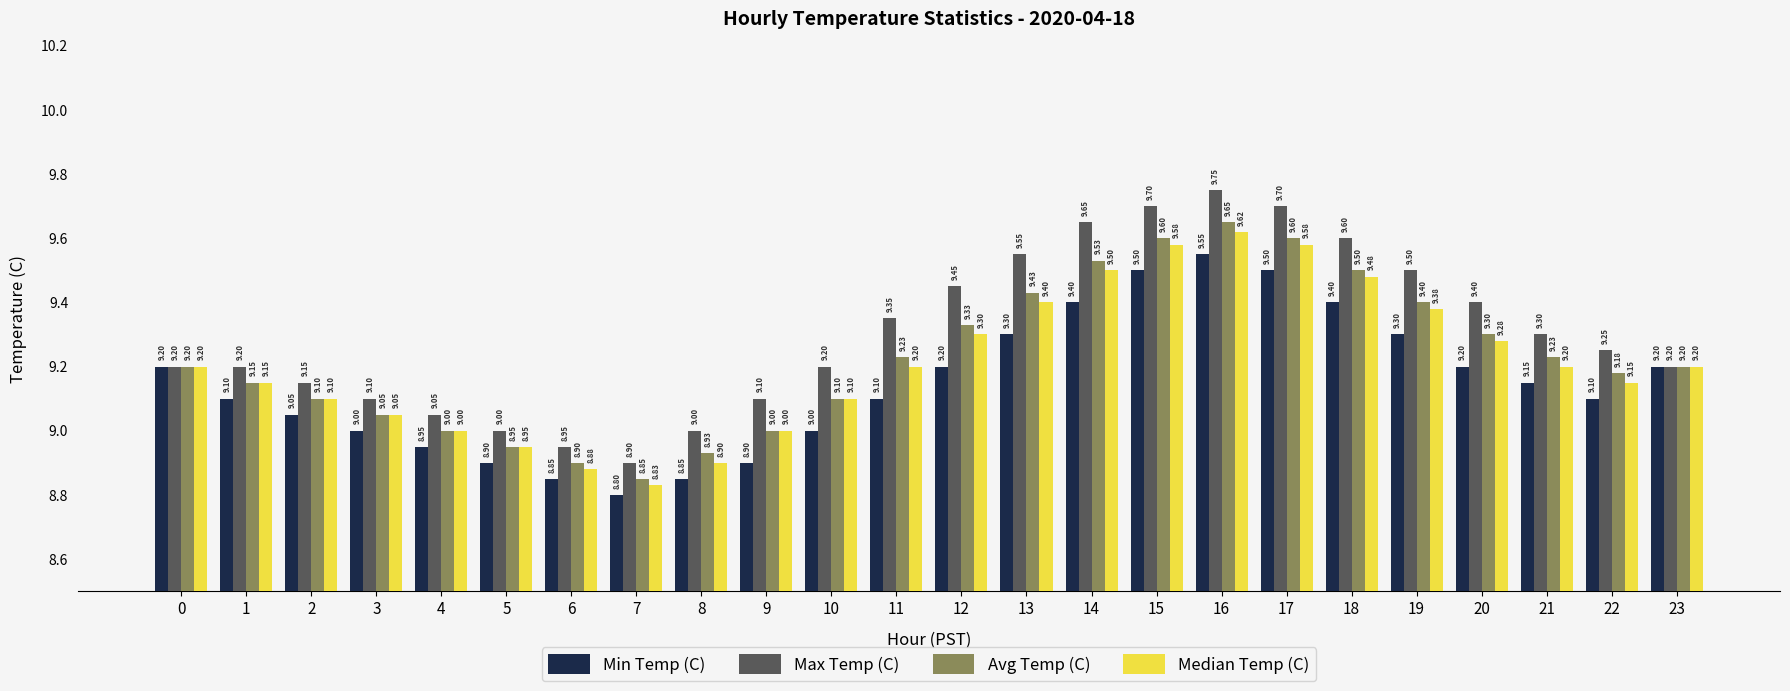

How many data points in Max Temp (C) are less than 9?

2